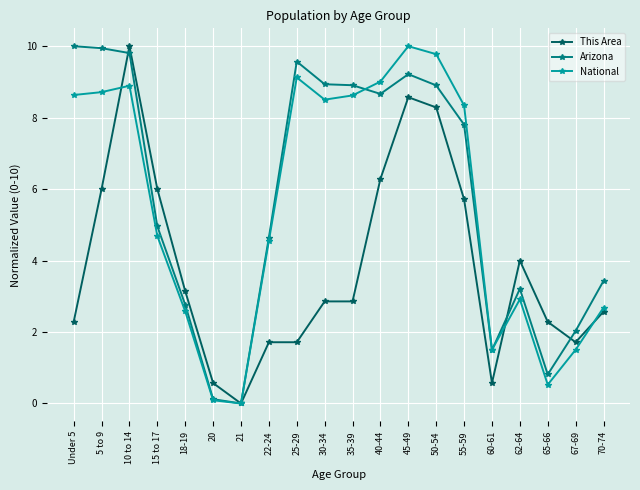

What is the total value across all series at 50-54?

27.0